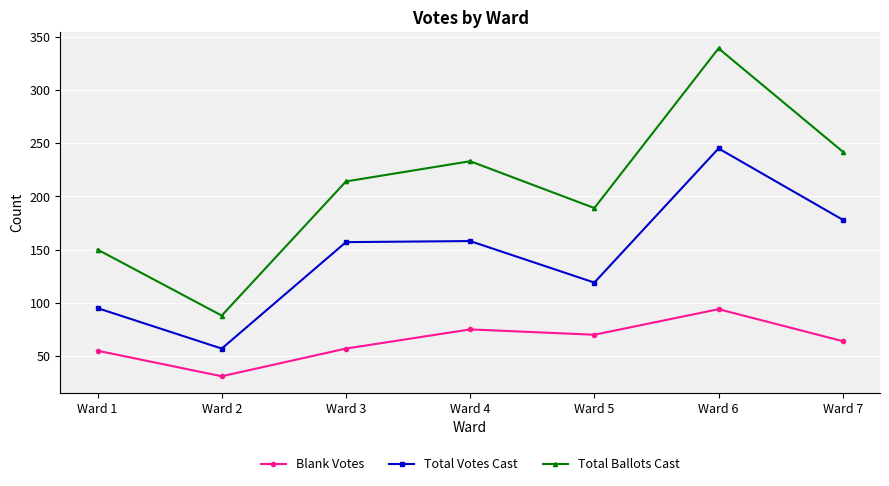

List the labels in order of Total Ballots Cast value, smallest first.

Ward 2, Ward 1, Ward 5, Ward 3, Ward 4, Ward 7, Ward 6